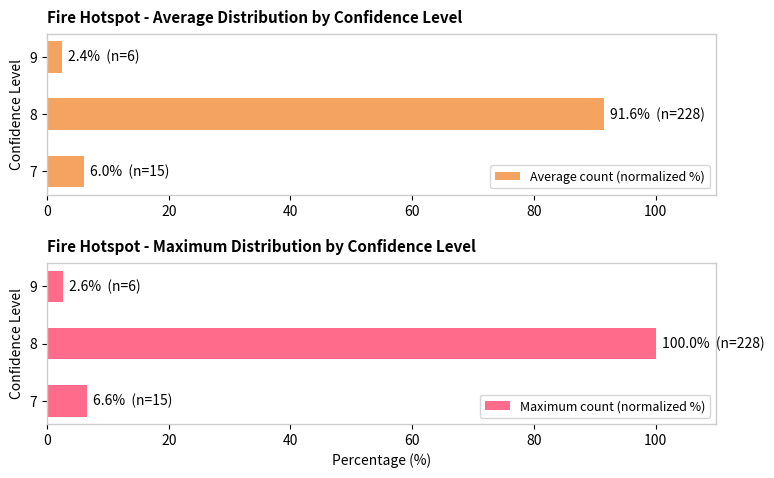

What is the value of the Average count (normalized %) bar at the 1st from the left?

6.0